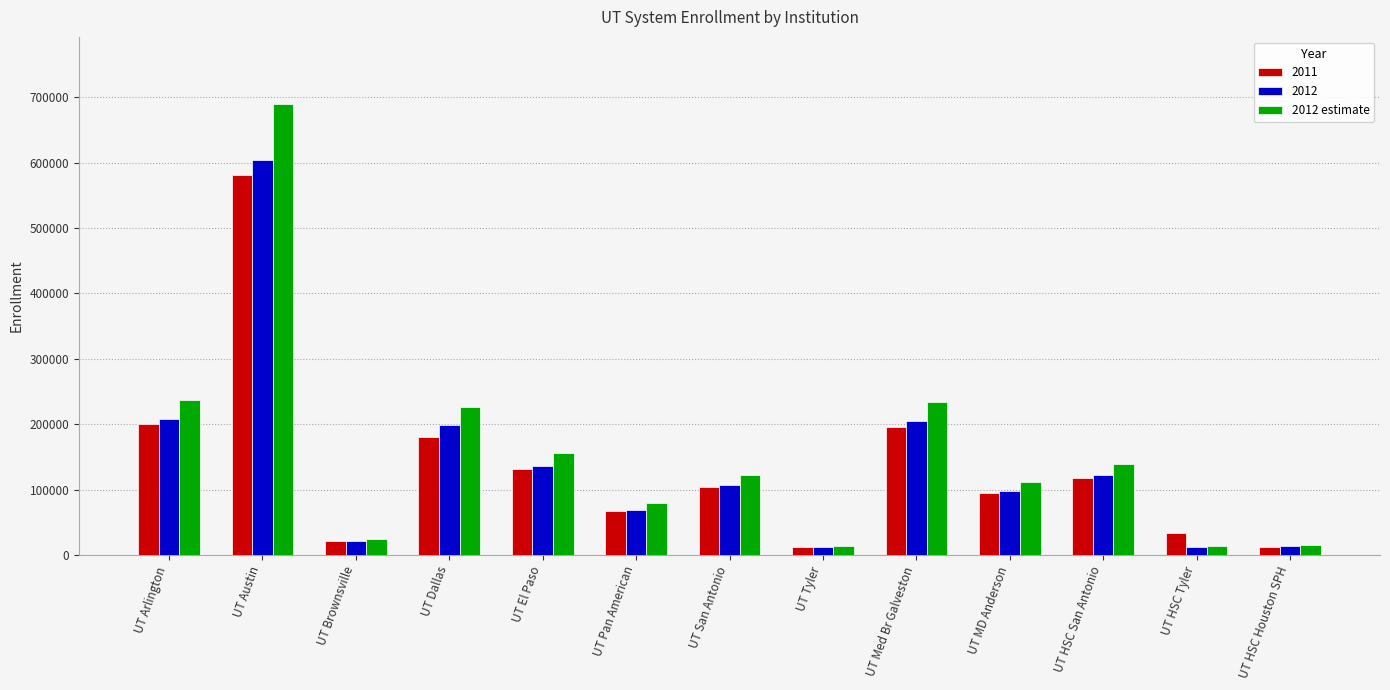

At which label is 2012 closest to 308503?

UT Arlington